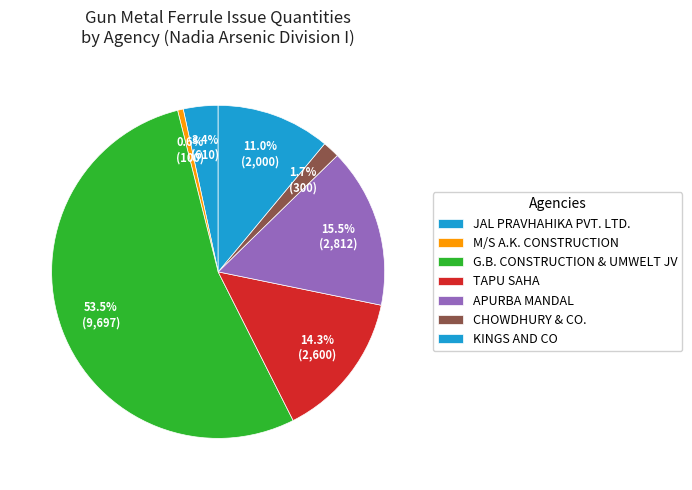

How many slices are in this pie chart?

7